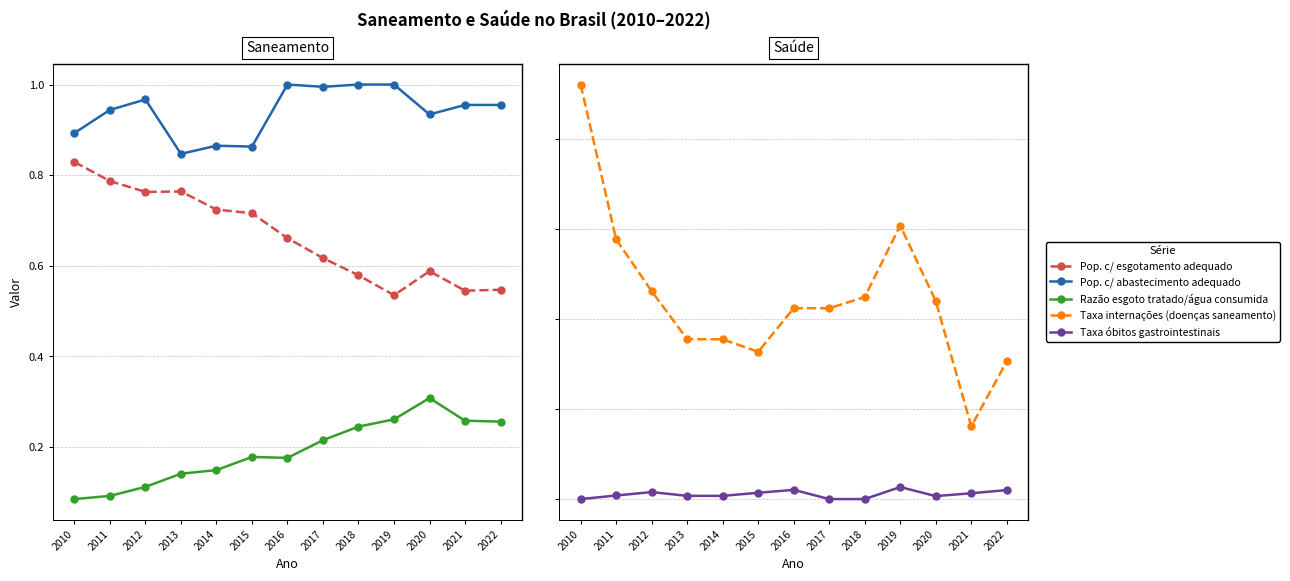

At 2013, list the series in order from smallest to largest.

Taxa óbitos gastrointestinais, Razão esgoto tratado/água consumida, Pop. c/ esgotamento adequado, Pop. c/ abastecimento adequado, Taxa internações (doenças saneamento)